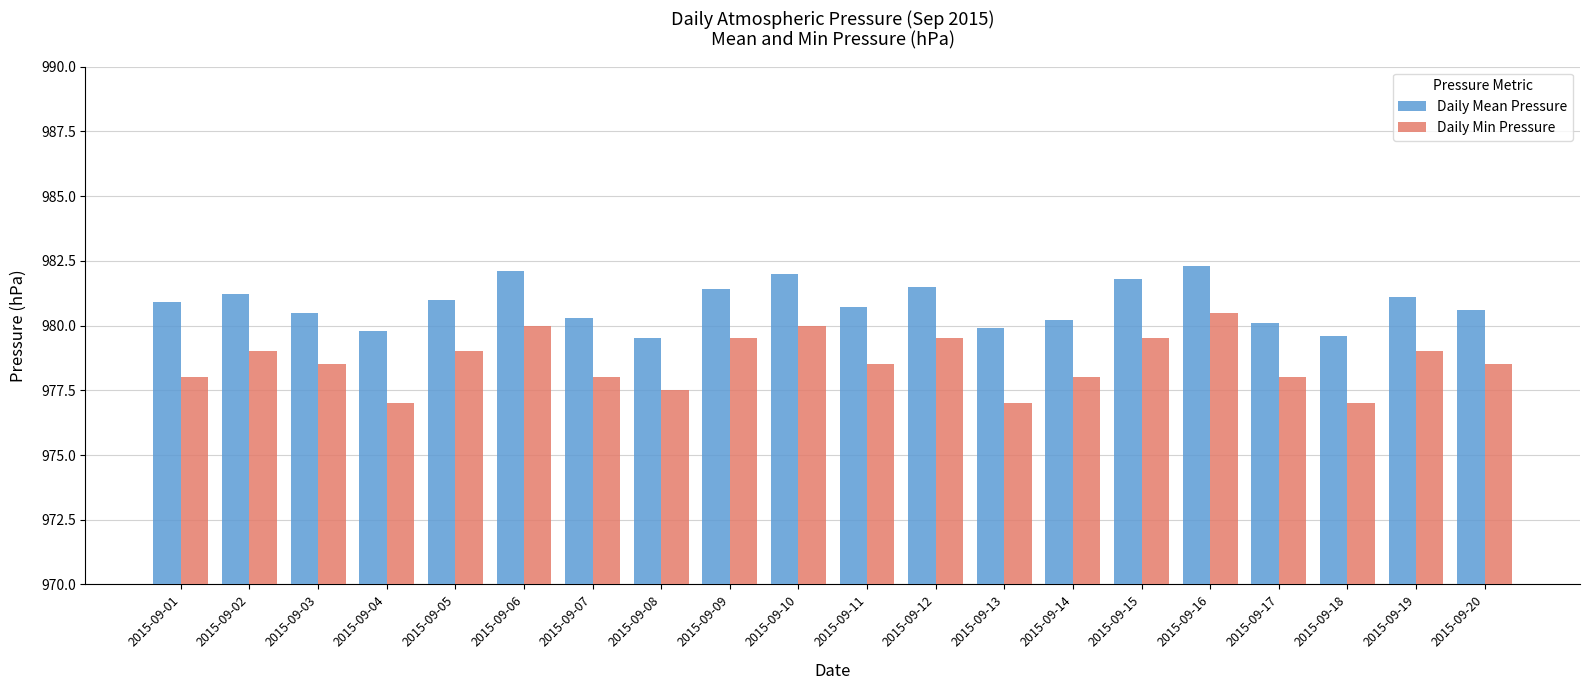

What is the maximum value shown in the chart?

982.3